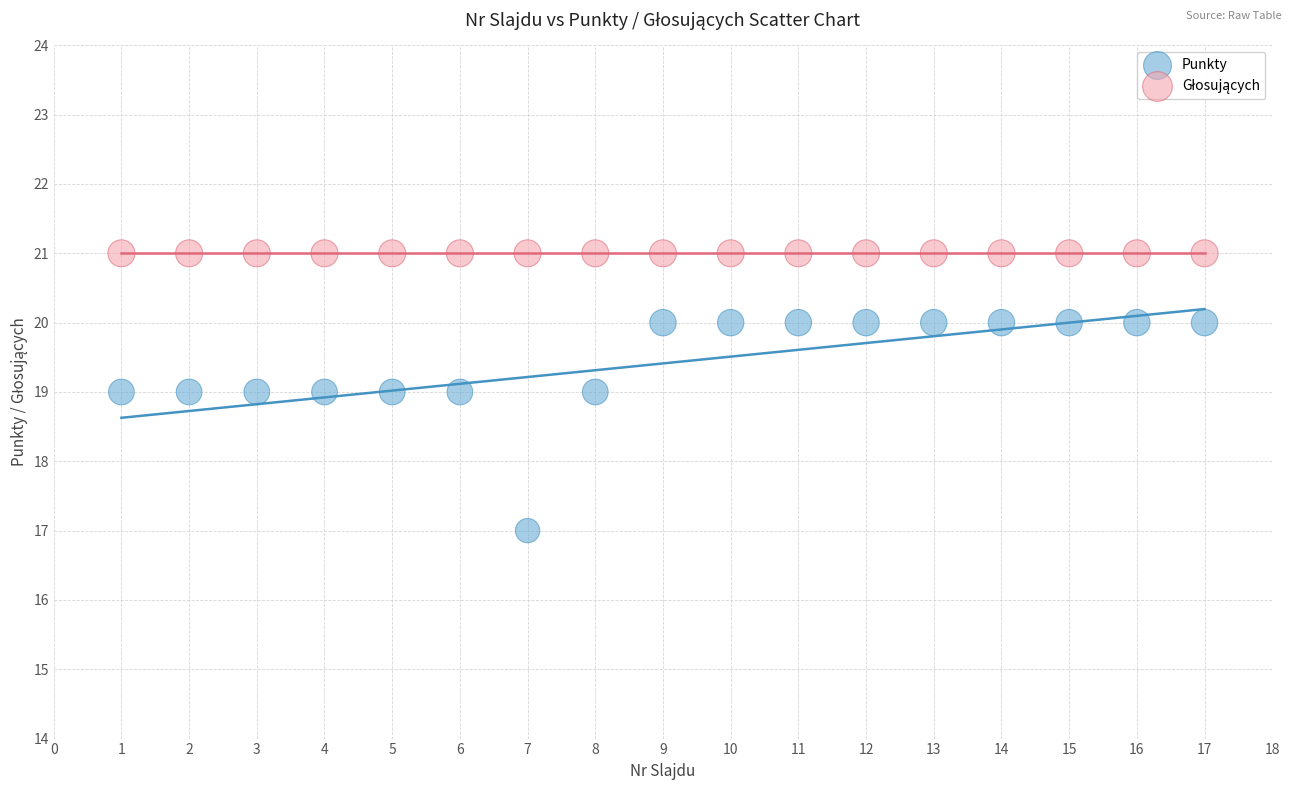

Which series reaches the minimum Y coordinate?

Punkty